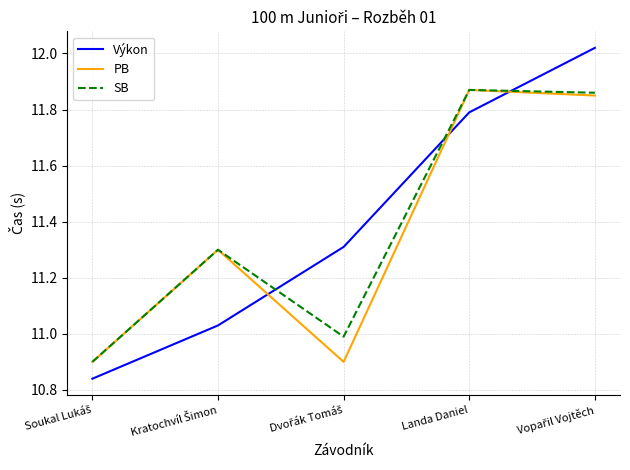

What is the total value across all series at Landa Daniel?

35.5